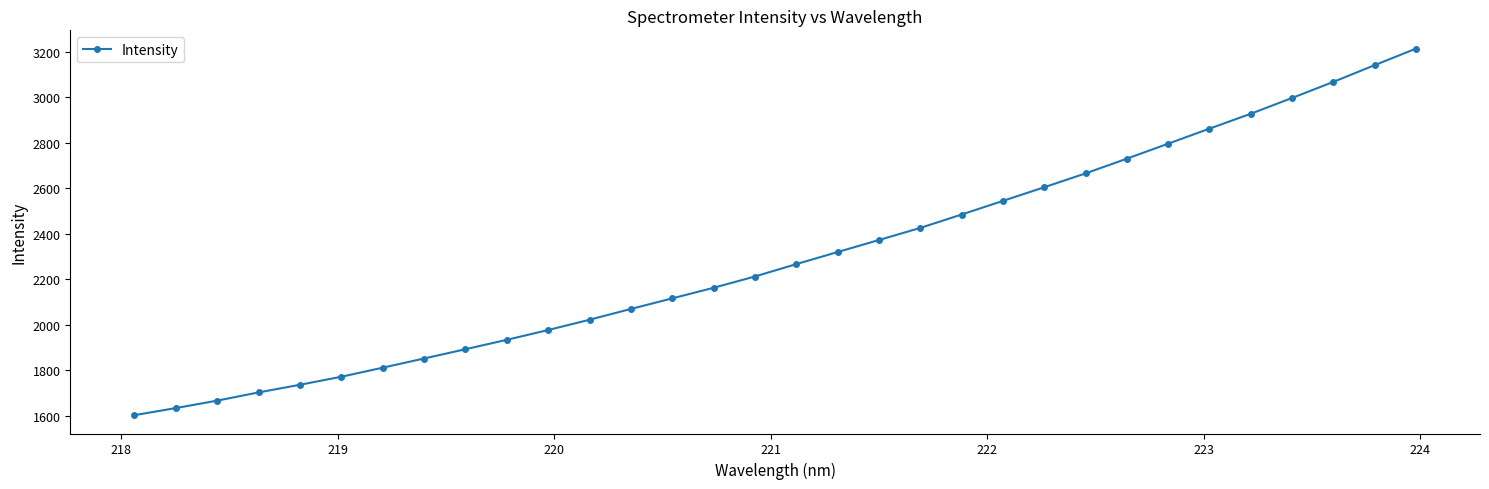

How many lines are shown in the chart?

1